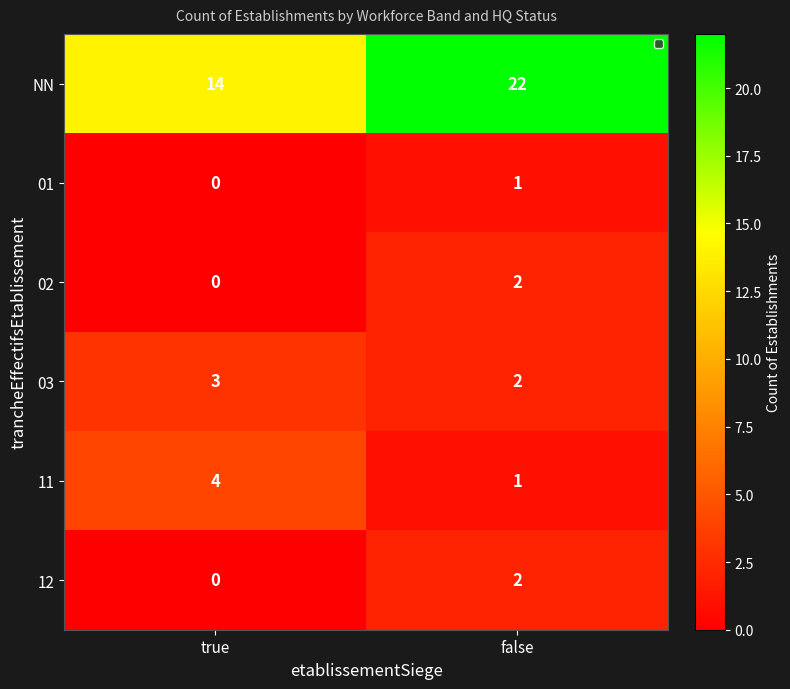

What is the sum of all NN values?

36